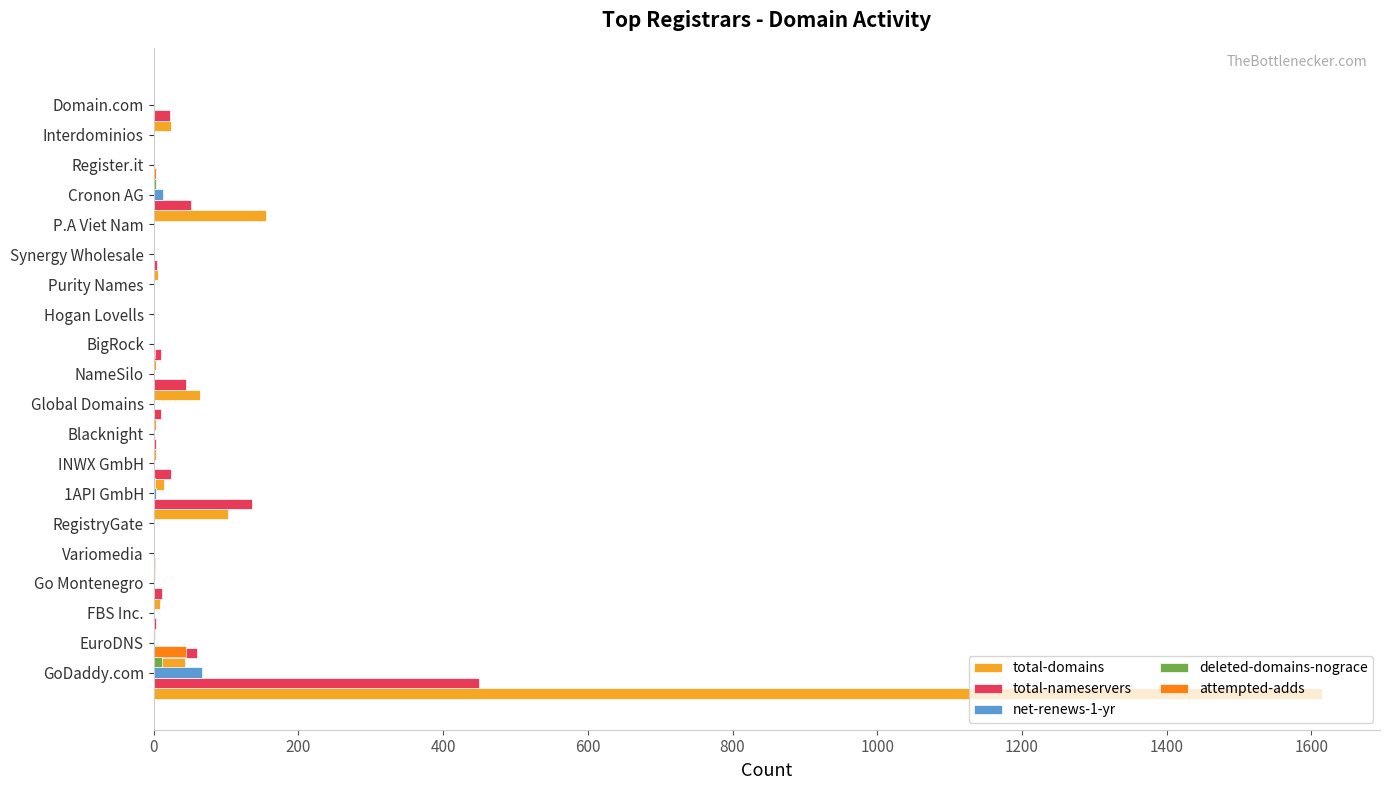

Rank the series at 16 from highest to lowest value.

total-domains, total-nameservers, net-renews-1-yr, deleted-domains-nograce, attempted-adds